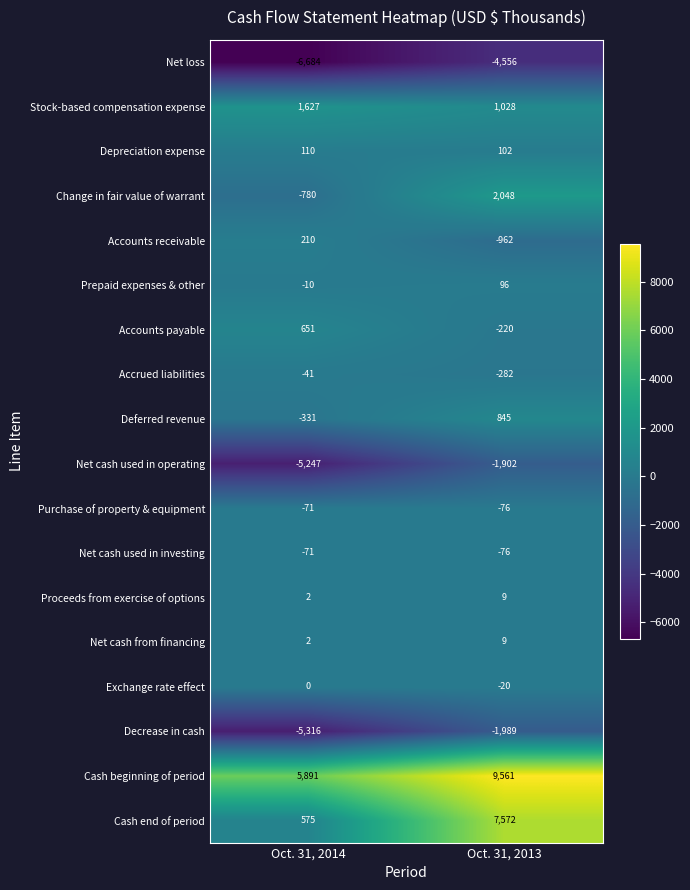

What is the minimum value for Change in fair value of warrant?

-780